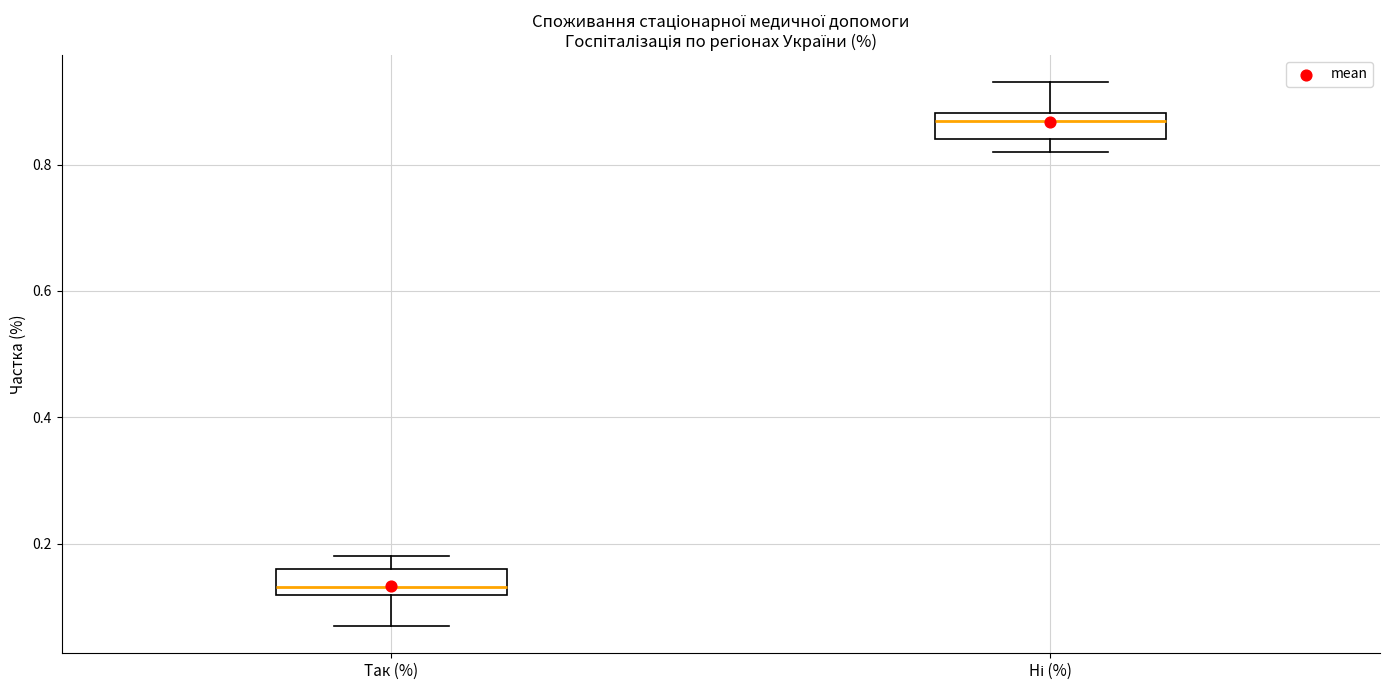

Where is the upper edge of the box for Так (%) on the y-axis? The values are not printed on the chart, so give them approximately, as read against the axis.

0.16